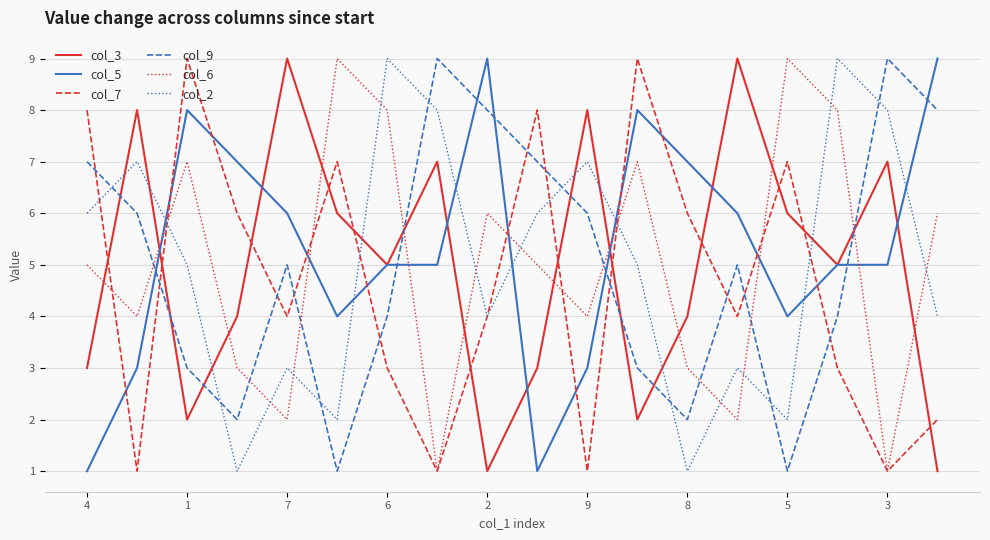

True or false: col_5 and col_9 intersect in this chart.

True